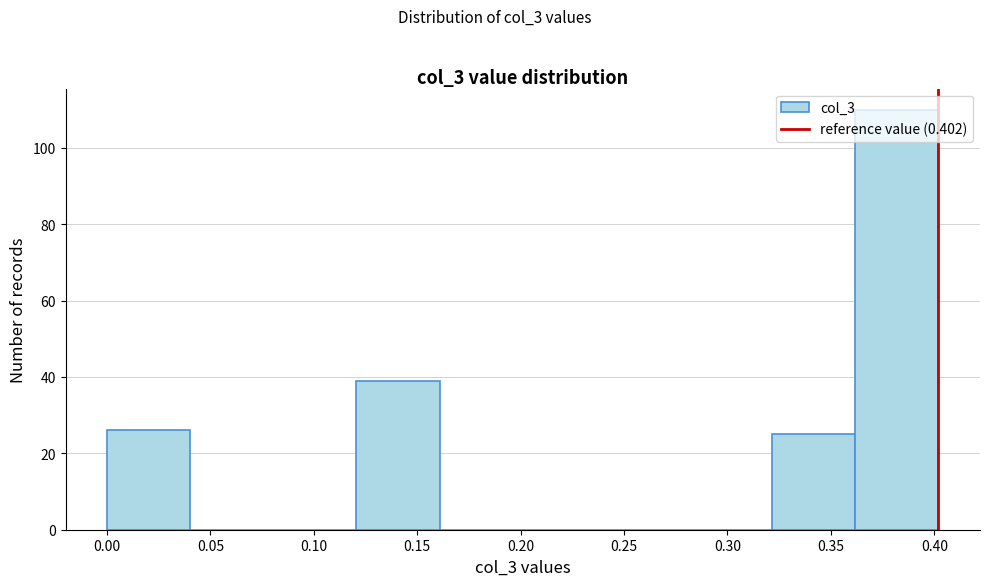

Reading left to right, list every bar in this chart as the range it spans on the x-axis followed by its height. Neither the bar edges nor the heights are printed on the chart, so give them approximately, as read against the axes.

0.00 to 0.04: 26
0.04 to 0.08: 0
0.08 to 0.12: 0
0.12 to 0.16: 40
0.16 to 0.20: 0
0.20 to 0.24: 0
0.24 to 0.28: 0
0.28 to 0.32: 0
0.32 to 0.36: 26
0.36 to 0.40: 110